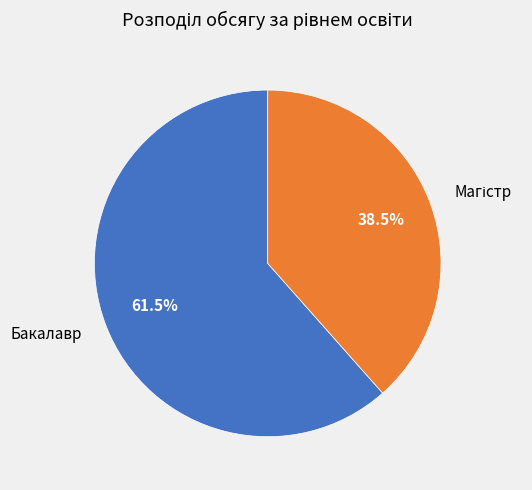

To the nearest percent, what is the difference between the largest and smallest slice percentages?

23%